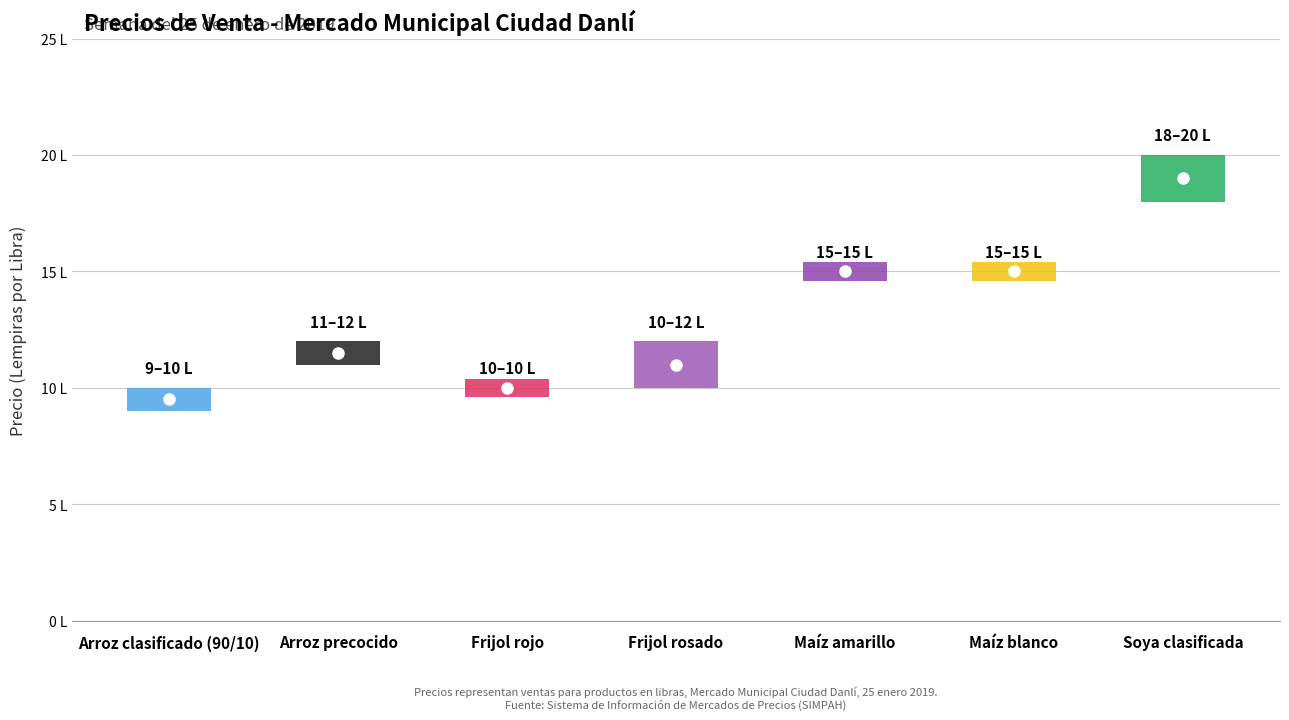

True or false: Precio Bajo has more than 0 points higher than both neighbors.

True